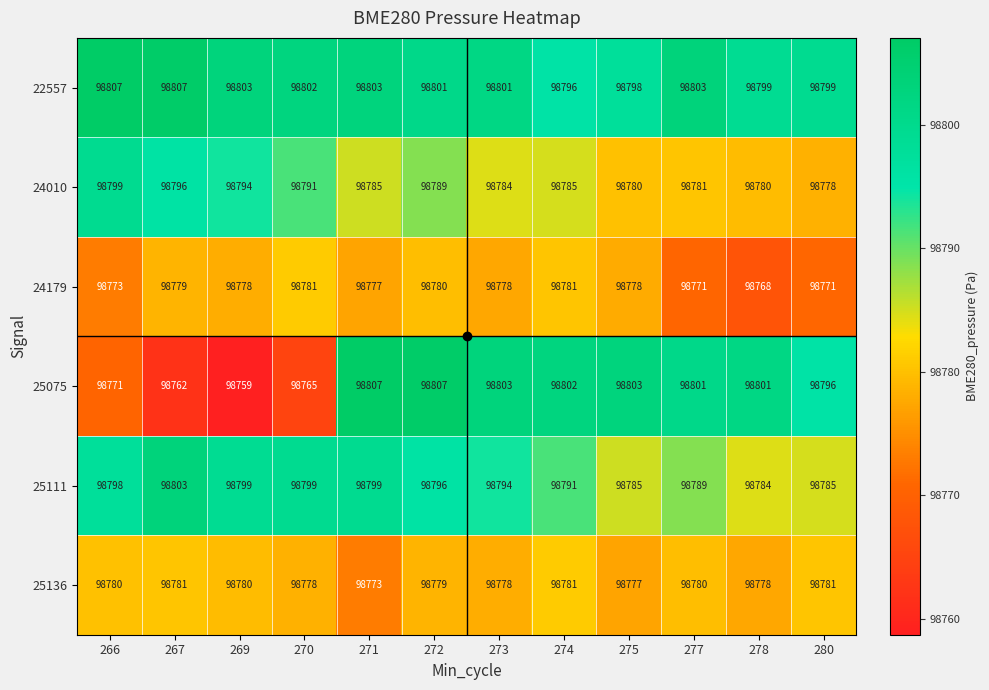

At which category is the sum across all series the highest?

272